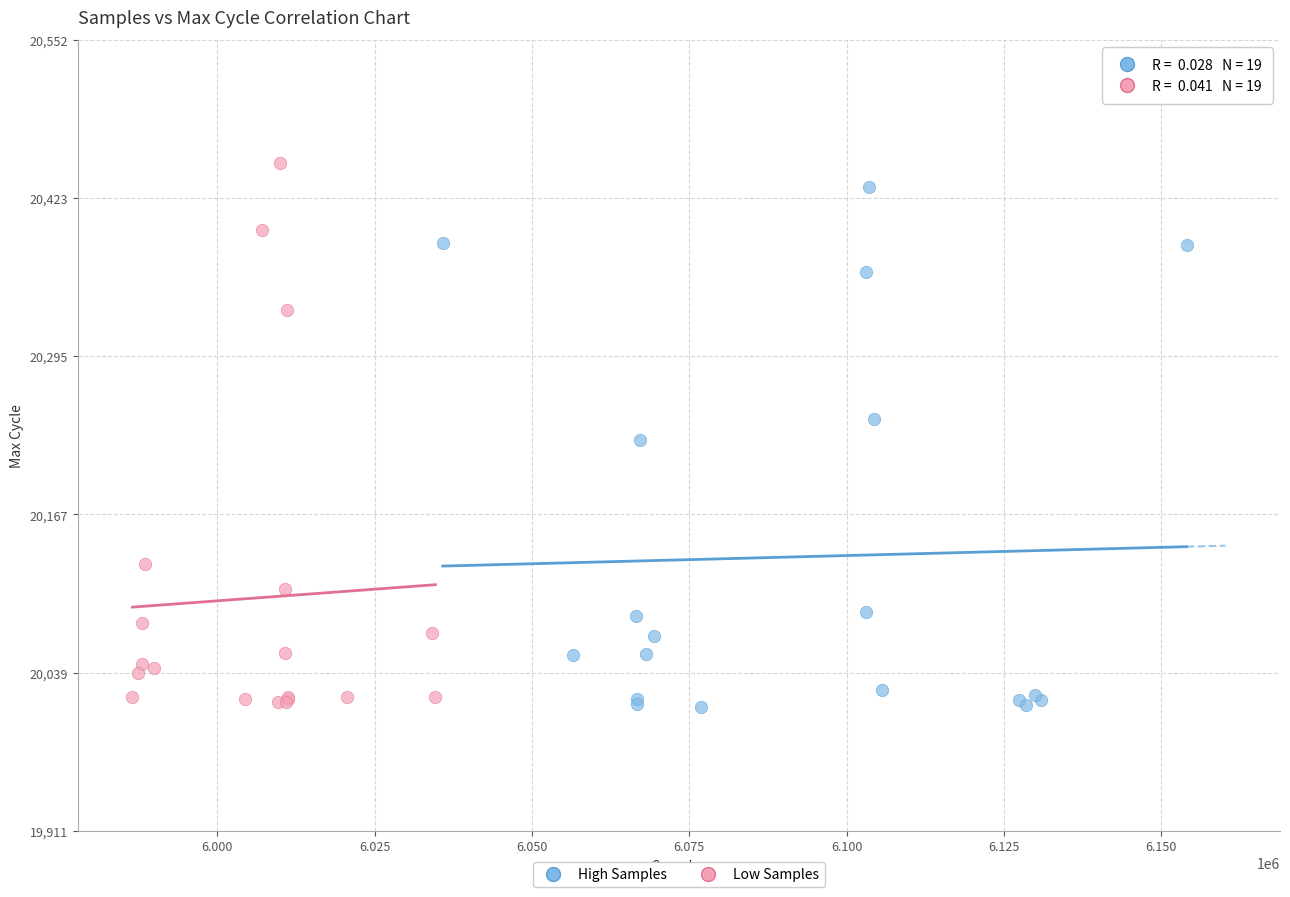

What are all the series names shown in the legend?

High Samples, Low Samples